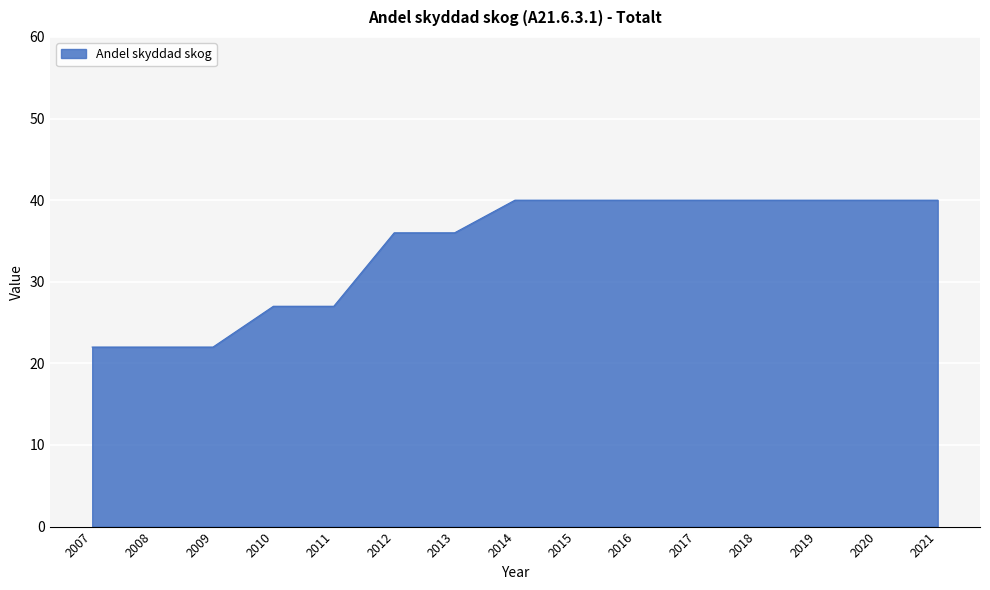

What is the difference between the maximum and minimum values?

18